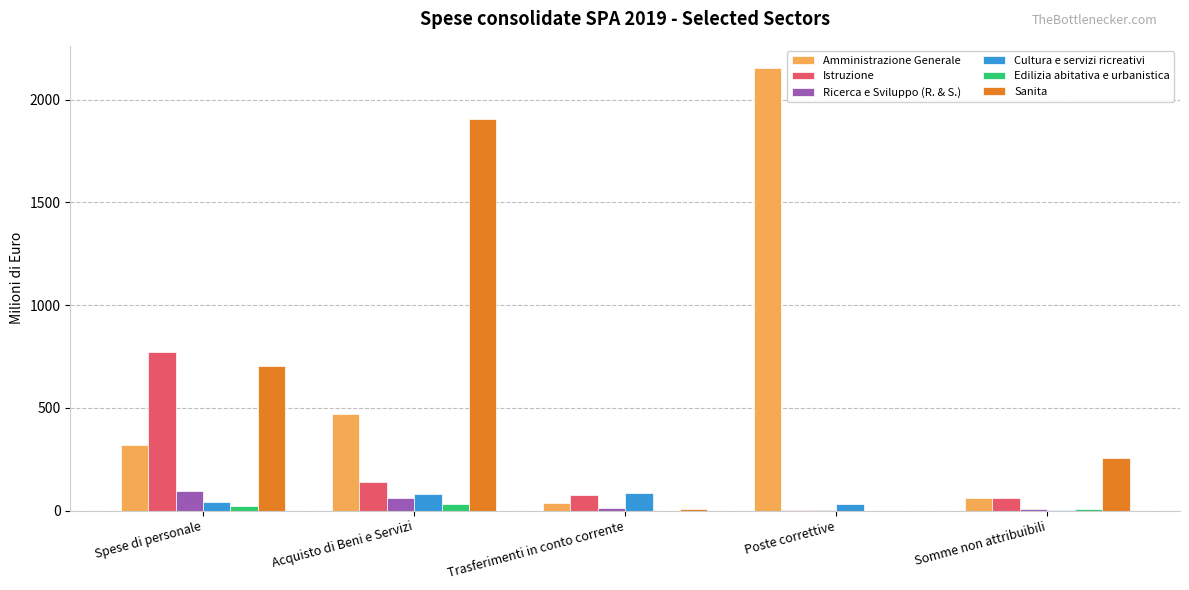

Is it true that Cultura e servizi ricreativi equals 81.6 at Acquisto di Beni e Servizi?

True